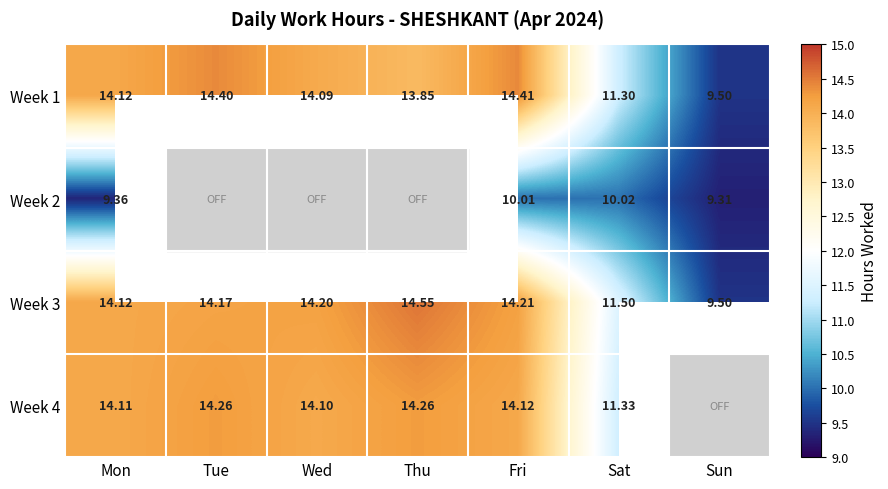

Which label corresponds to the largest value in the chart?

Thu